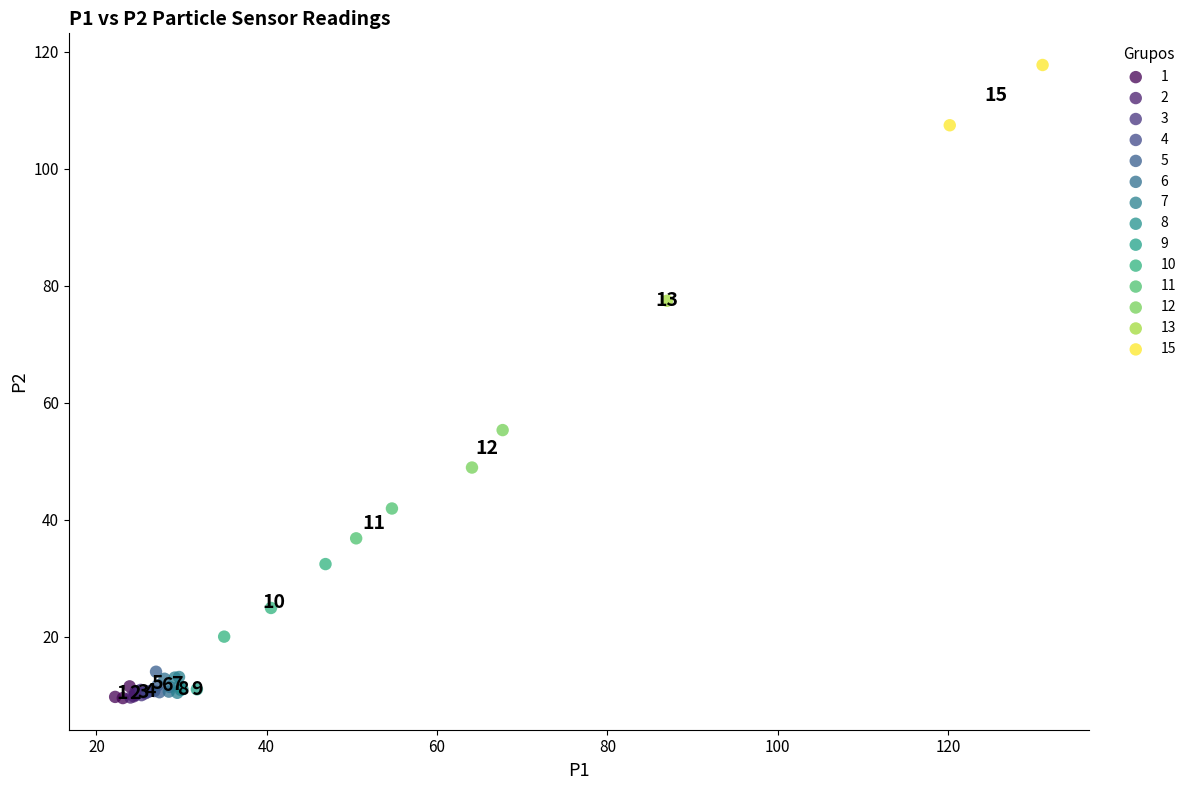

What are all the series names shown in the legend?

1, 2, 3, 4, 5, 6, 7, 8, 9, 10, 11, 12, 13, 15